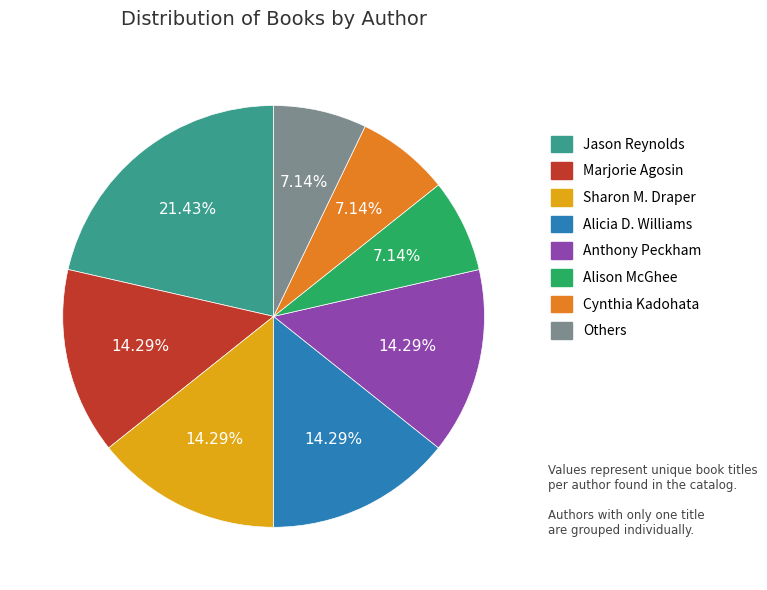

The Alicia D. Williams slice represents 14% of the pie. True or false?

True